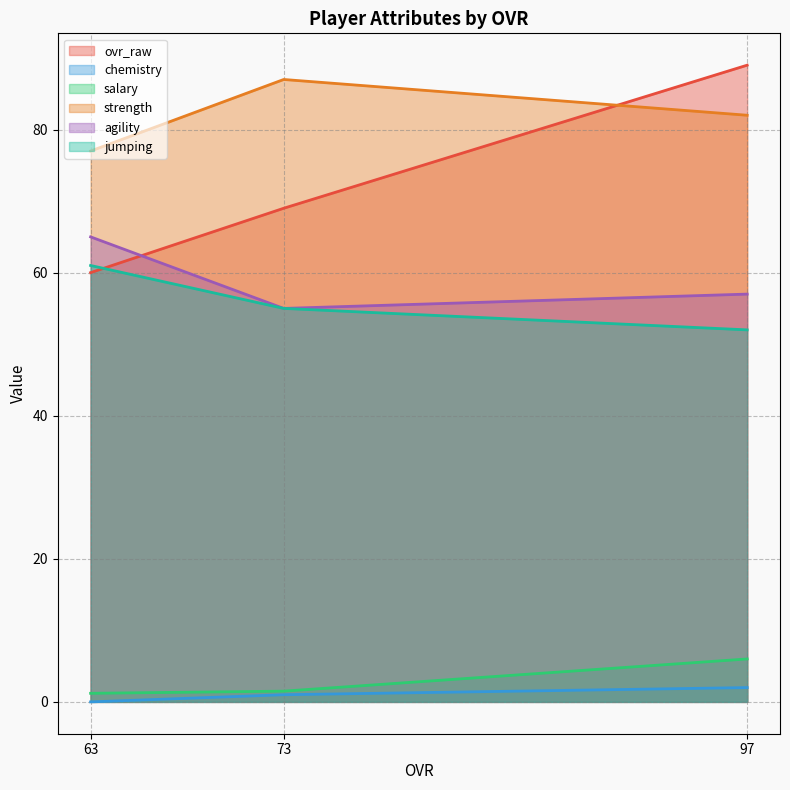

What is the approximate value of ovr_raw at 73?

69.0